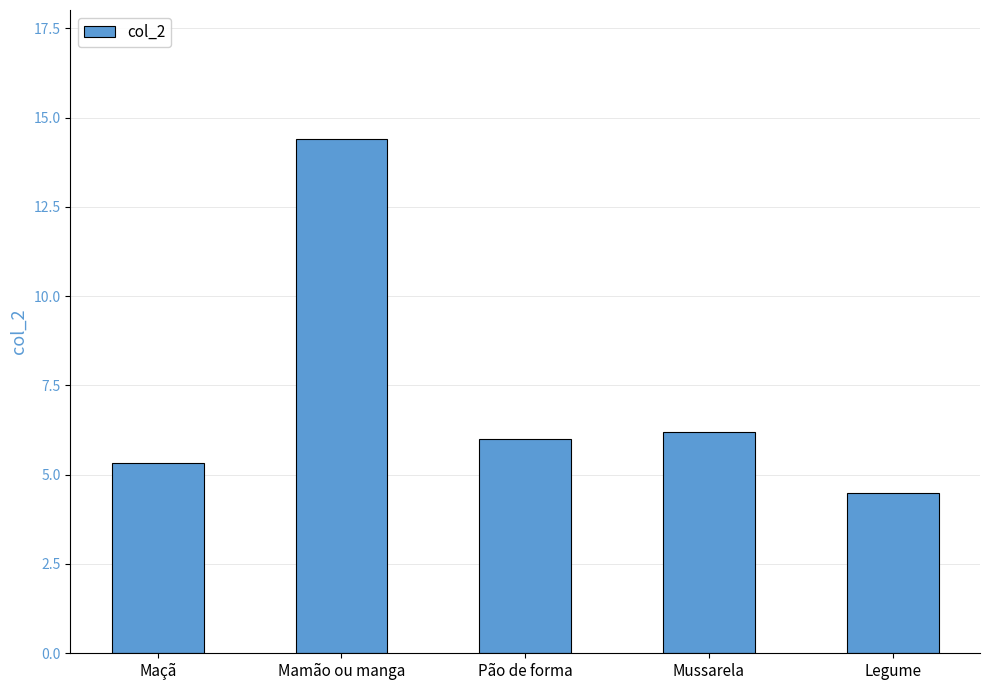

Rank the categories by value from highest to lowest.

Mamão ou manga, Mussarela, Pão de forma, Maçã, Legume